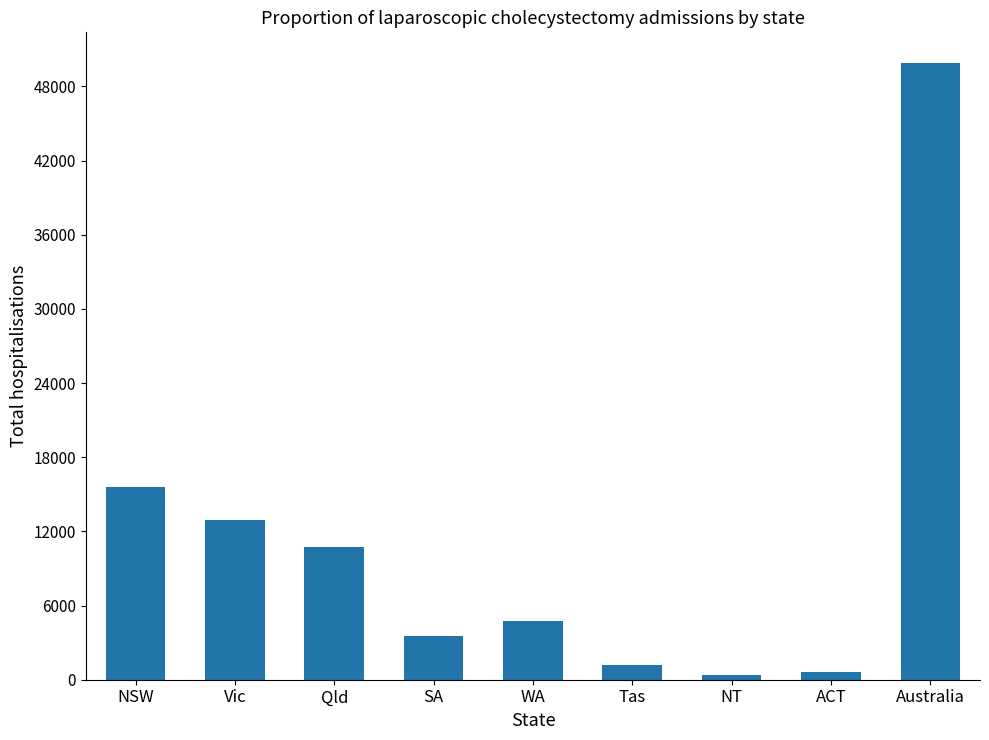

Does the chart contain stacked bars?

No